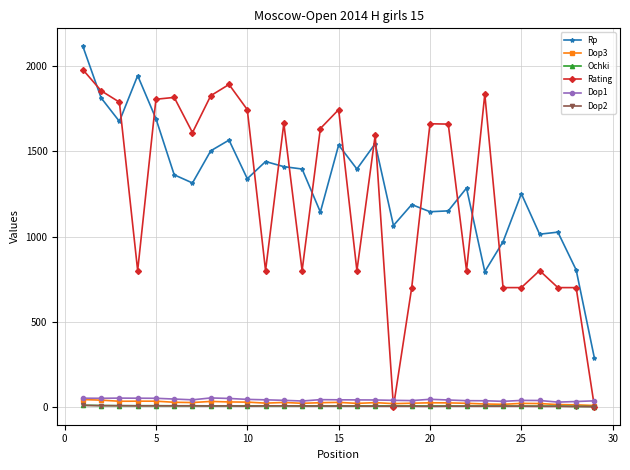

True or false: Rp and Dop3 cross at least once.

False